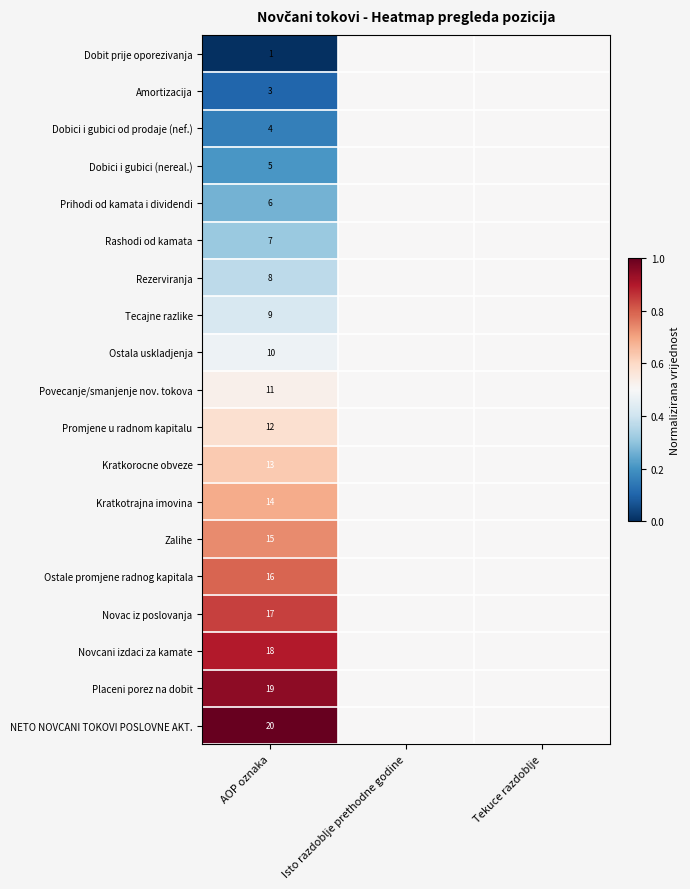

What is the total value across all series at AOP oznaka?

208.0